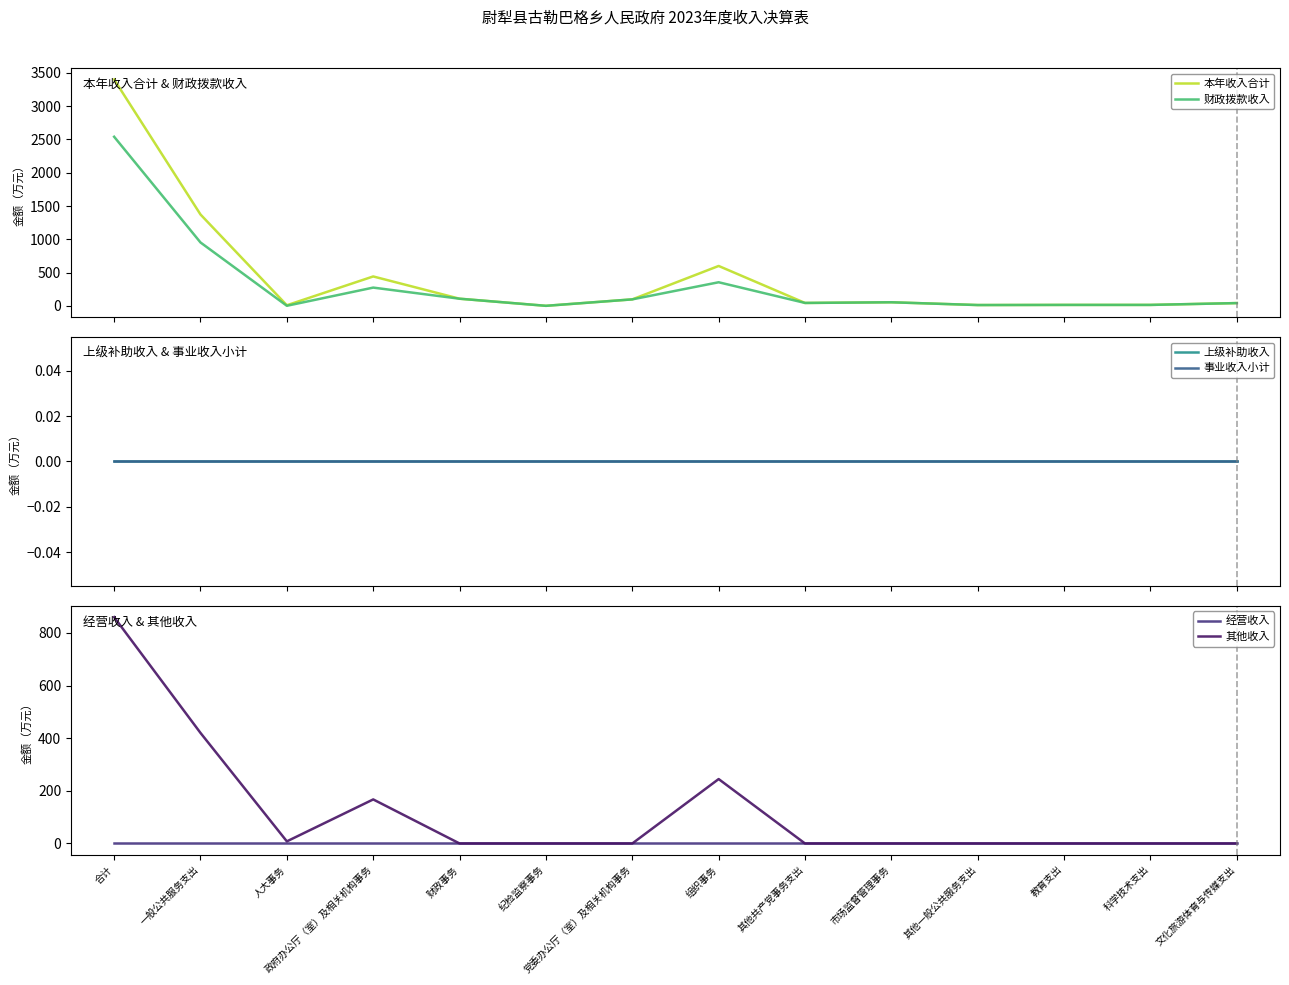

True or false: 上级补助收入 and 本年收入合计 cross at least once.

False